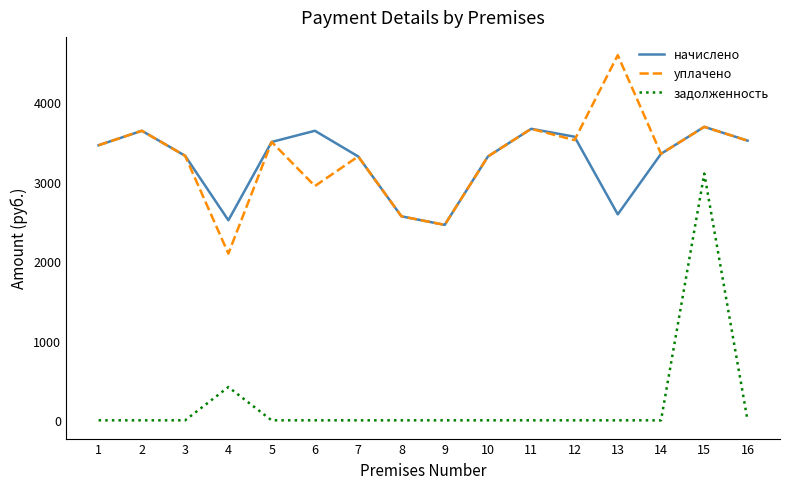

Rank the series by their maximum value, from lowest to highest.

задолженность, начислено, уплачено